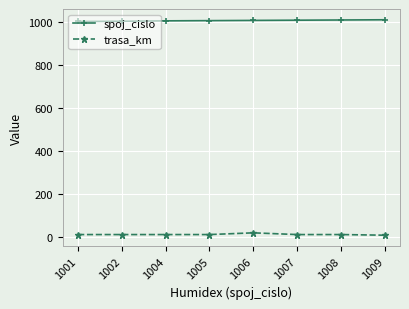

True or false: spoj_cislo and trasa_km intersect in this chart.

False